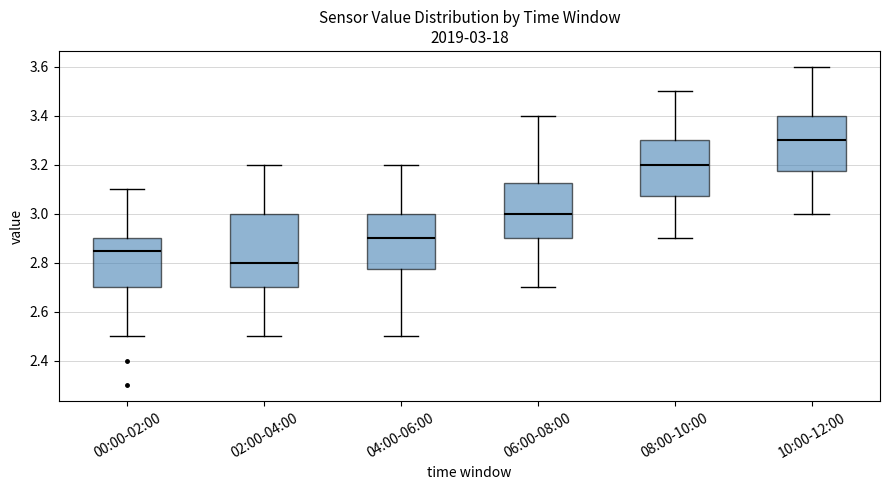

Which box is the tallest, from its lower edge to its upper edge?

02:00-04:00